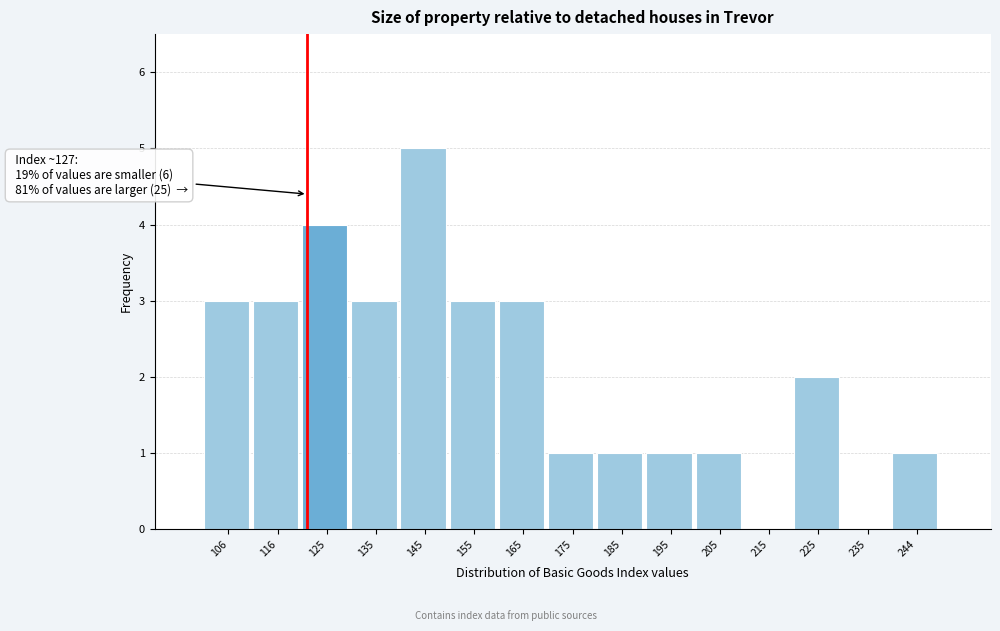

Reading left to right, extract all data points from this chart.

106=3	116=3	125=4	135=3	145=5	155=3	165=3	175=1	185=1	195=1	205=1	215=0	225=2	235=0	244=1